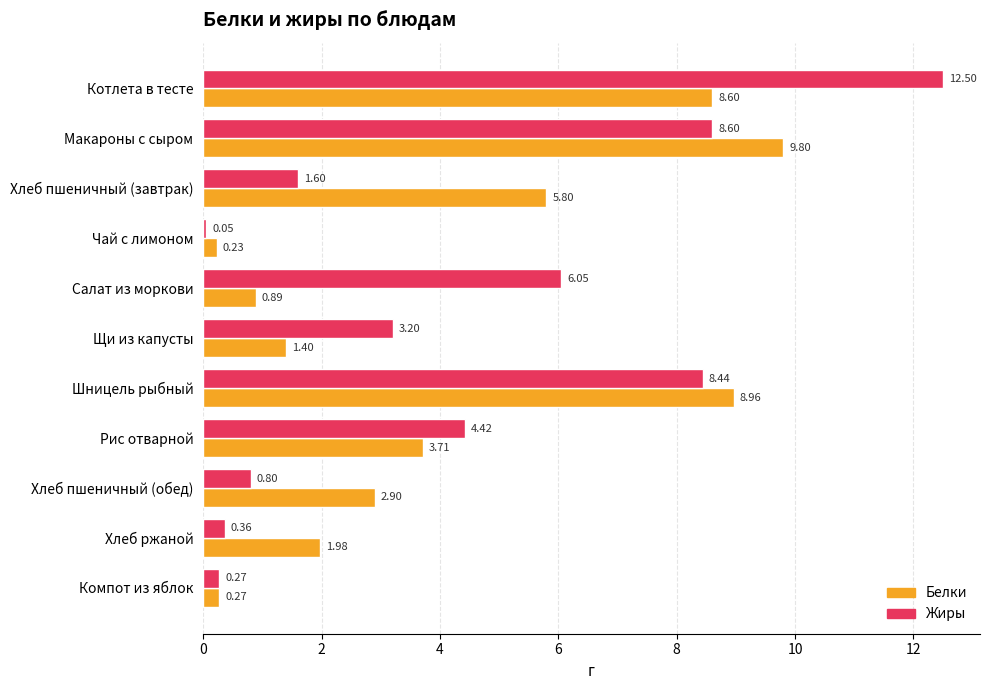

Which series has the largest total across all categories?

Жиры